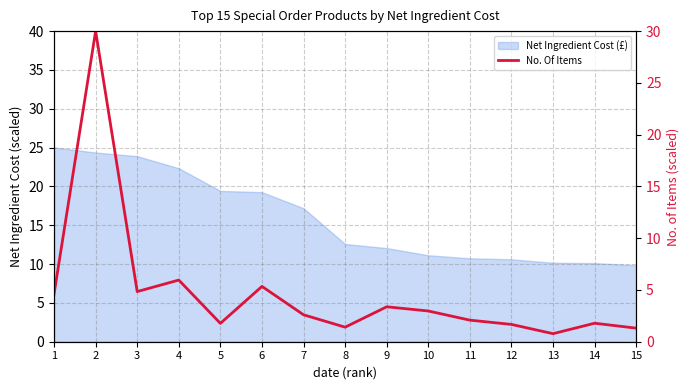

At which category does the data reach its first local peak?

2